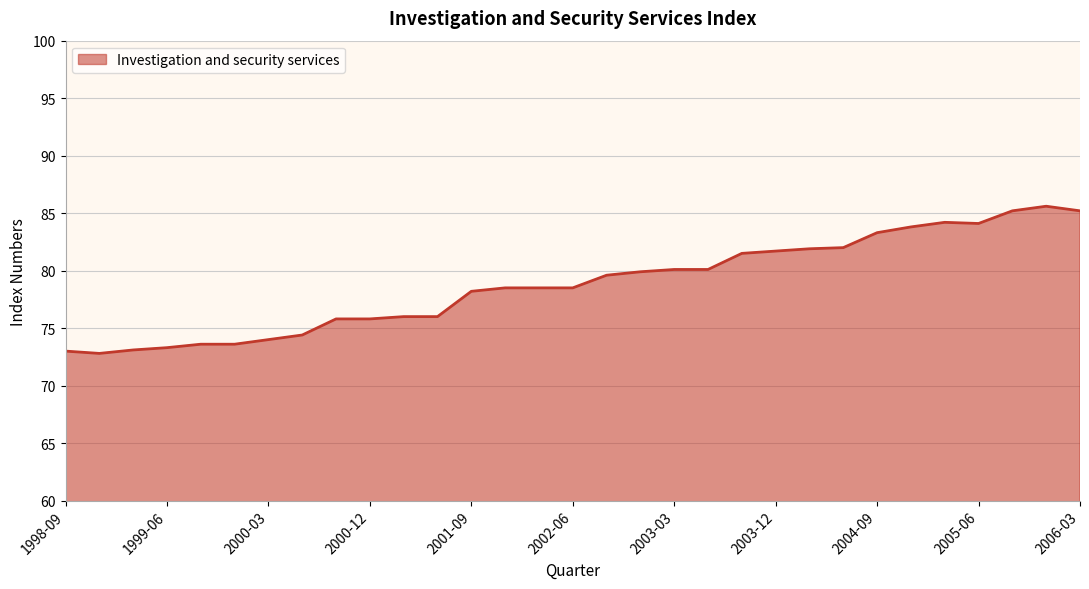

What is the maximum value shown in the chart?

85.6